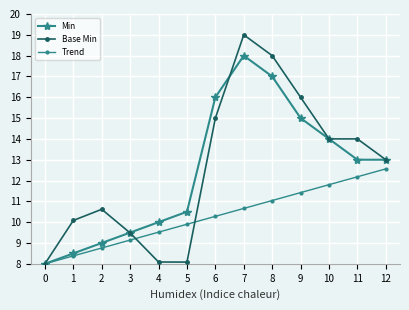

At which category is the sum across all series the highest?

7